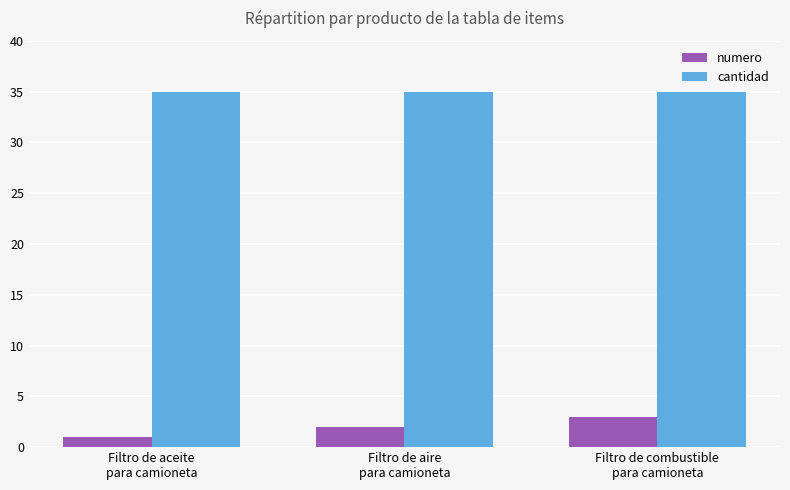

How many bars are there in total?

6